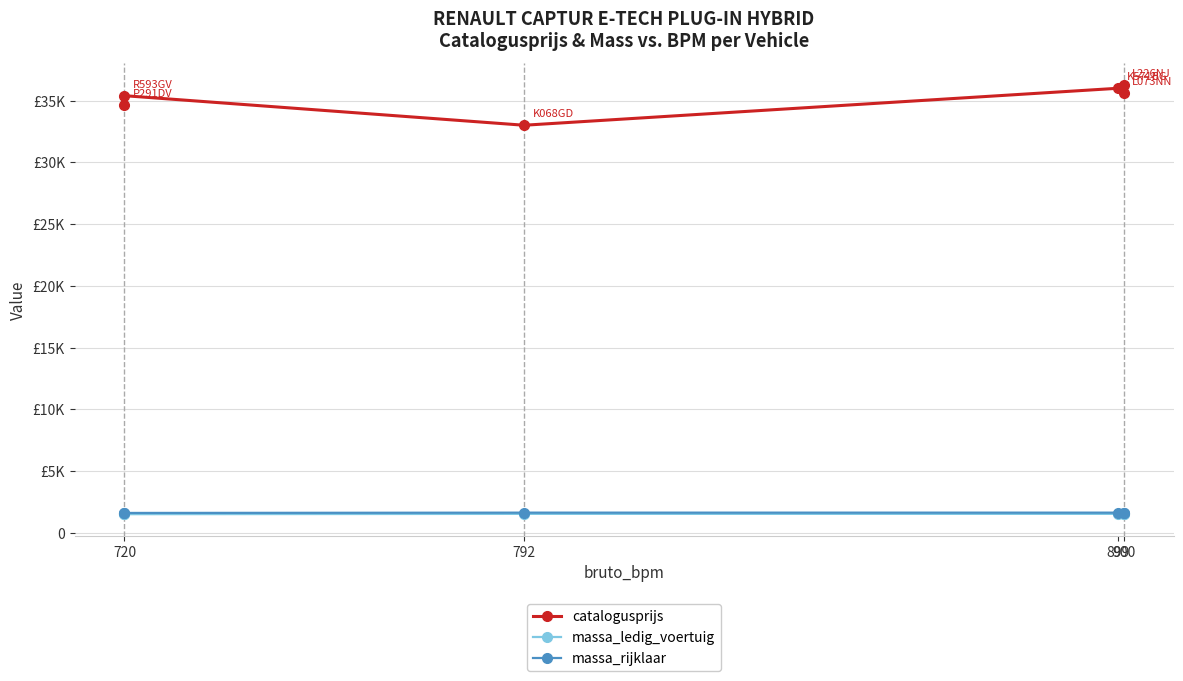

What is the sum of all massa_ledig_voertuig values?

9186